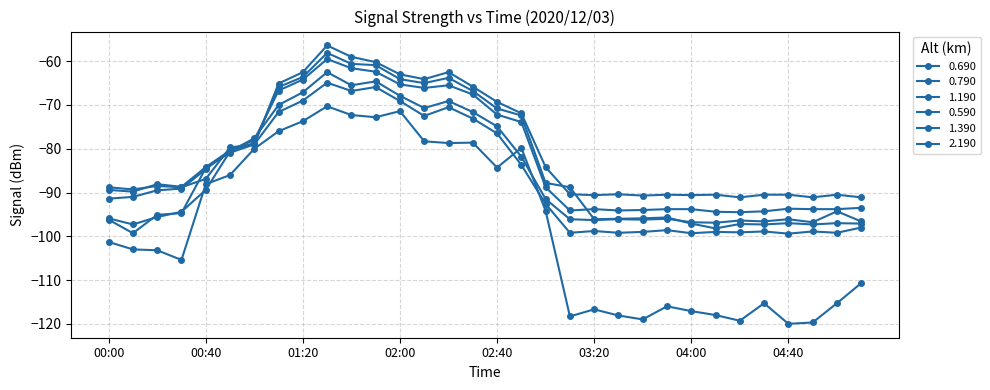

Is this an area chart (filled region under the line)?

No